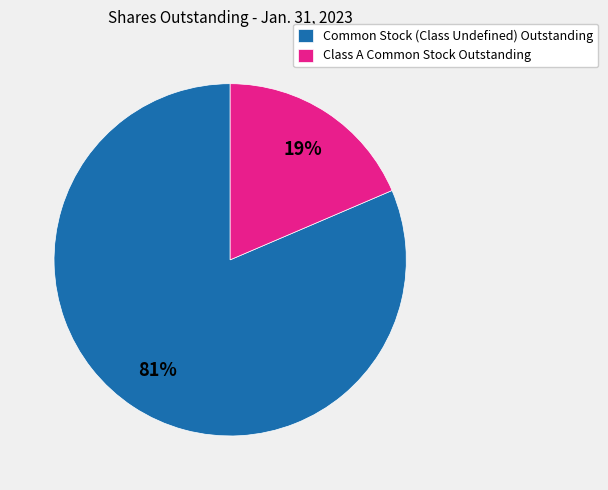

Between Class A Common Stock Outstanding and Common Stock (Class Undefined) Outstanding, which is larger?

Common Stock (Class Undefined) Outstanding